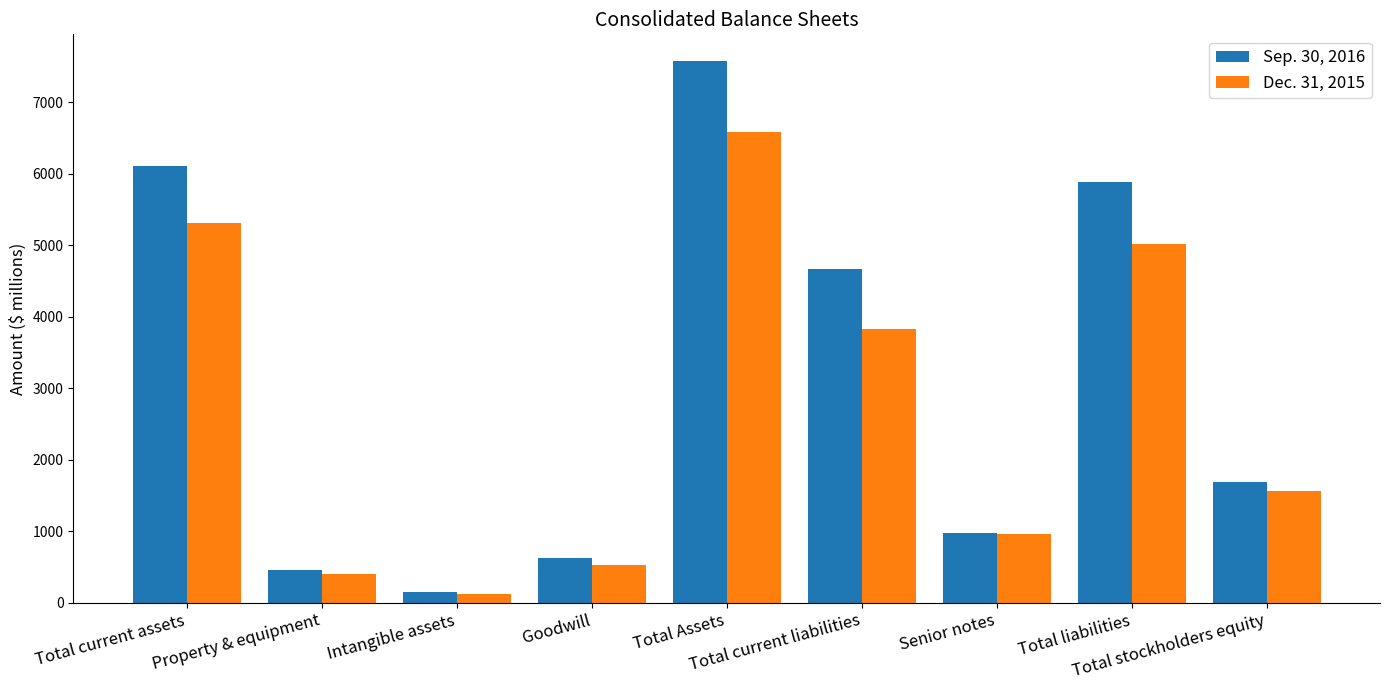

What is the difference between the maximum and minimum values in the Sep. 30, 2016 series?

7421